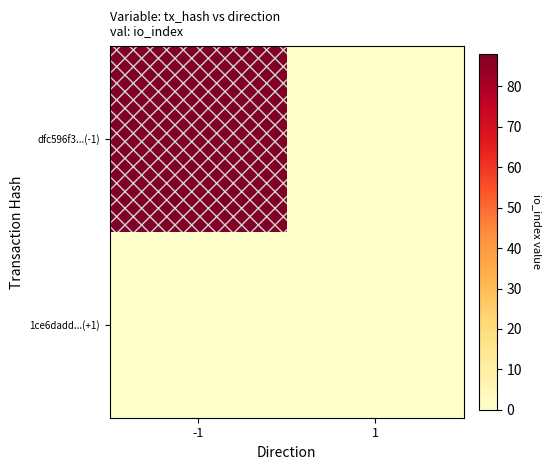

Which category has the lowest value across all series?

1